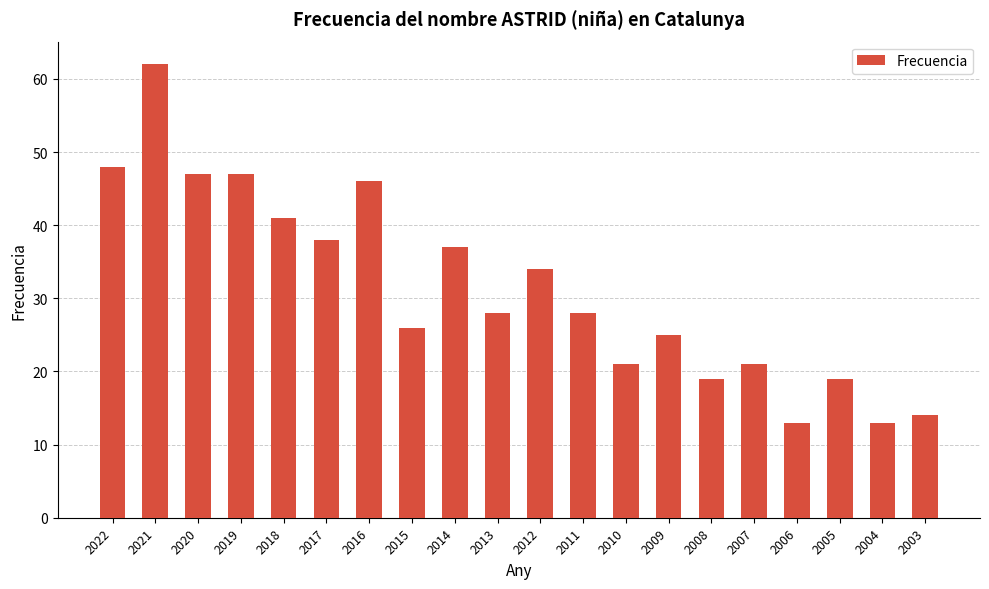

Which has a higher value, 2011 or 2021?

2021